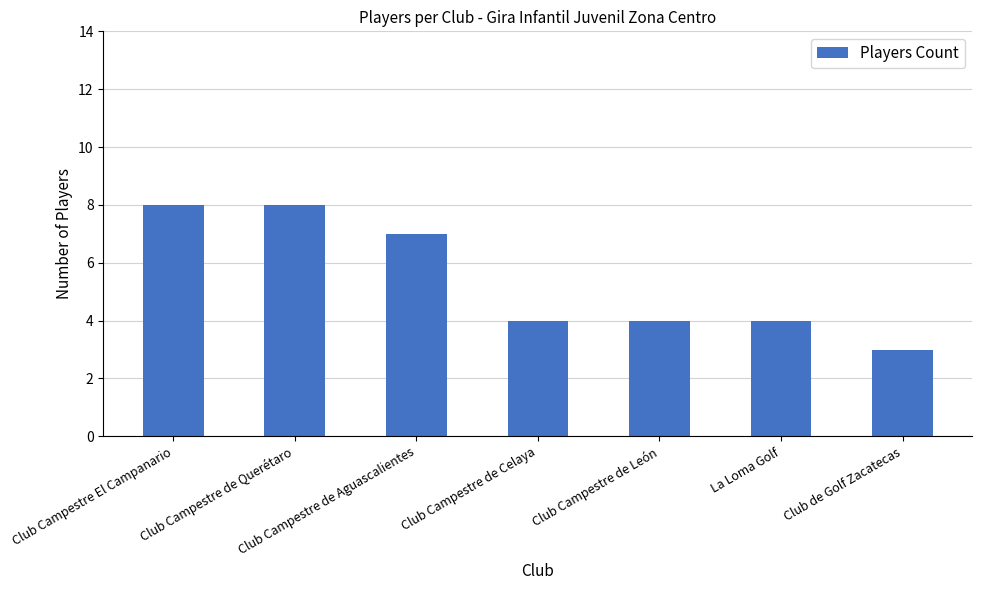

What is the label of the 1st bar from the left?

Club Campestre El Campanario